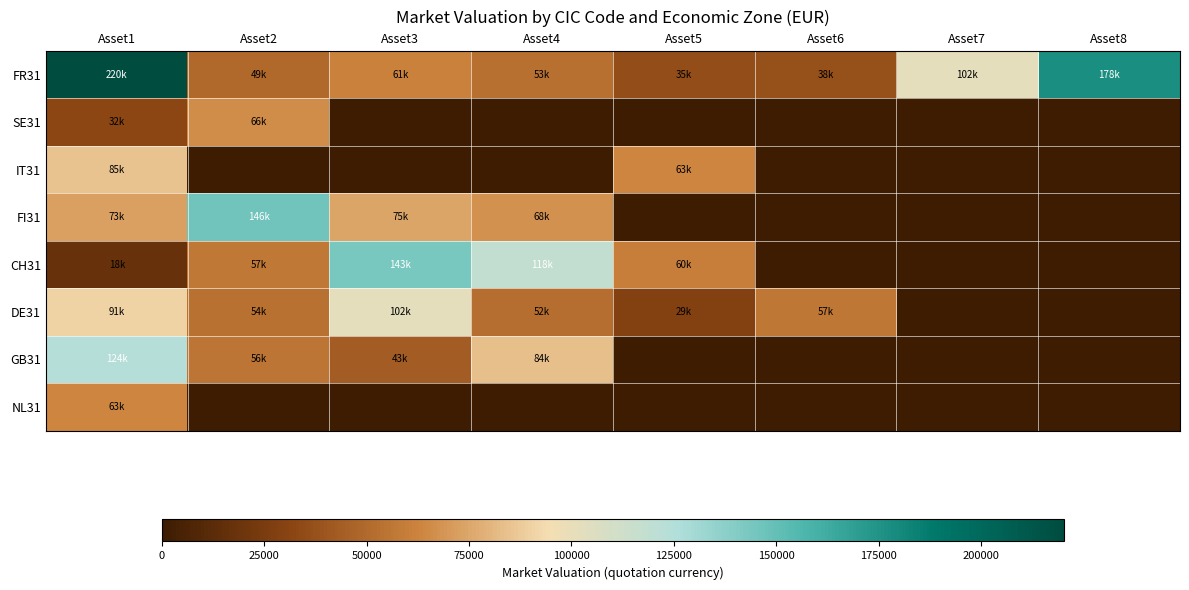

Reading left to right, what are all the values shown in this chart?

FR31: Asset1=220305.0	Asset2=49445.8	Asset3=61456.6	Asset4=52737.8	Asset5=35323.6	Asset6=37727.5	Asset7=102073.1	Asset8=177532.2
SE31: Asset1=32128.4	Asset2=65758.4	Asset3=0.0	Asset4=0.0	Asset5=0.0	Asset6=0.0	Asset7=0.0	Asset8=0.0
IT31: Asset1=84853.1	Asset2=0.0	Asset3=0.0	Asset4=0.0	Asset5=63056.3	Asset6=0.0	Asset7=0.0	Asset8=0.0
FI31: Asset1=72945.2	Asset2=145534.7	Asset3=74711.7	Asset4=67747.3	Asset5=0.0	Asset6=0.0	Asset7=0.0	Asset8=0.0
CH31: Asset1=17559.6	Asset2=57066.9	Asset3=143263.3	Asset4=118370.8	Asset5=59846.0	Asset6=0.0	Asset7=0.0	Asset8=0.0
DE31: Asset1=90834.1	Asset2=53921.6	Asset3=101768.1	Asset4=51831.3	Asset5=28946.8	Asset6=56527.4	Asset7=0.0	Asset8=0.0
GB31: Asset1=124452.9	Asset2=55607.4	Asset3=43315.4	Asset4=83544.3	Asset5=0.0	Asset6=0.0	Asset7=0.0	Asset8=0.0
NL31: Asset1=63164.6	Asset2=0.0	Asset3=0.0	Asset4=0.0	Asset5=0.0	Asset6=0.0	Asset7=0.0	Asset8=0.0